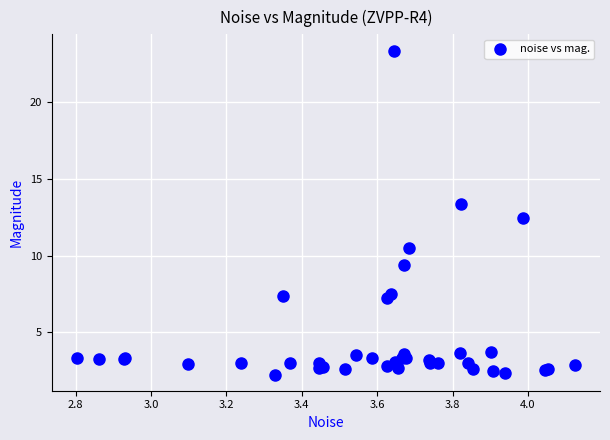

What Y value in the scatter plot is closest to 12?

12.4